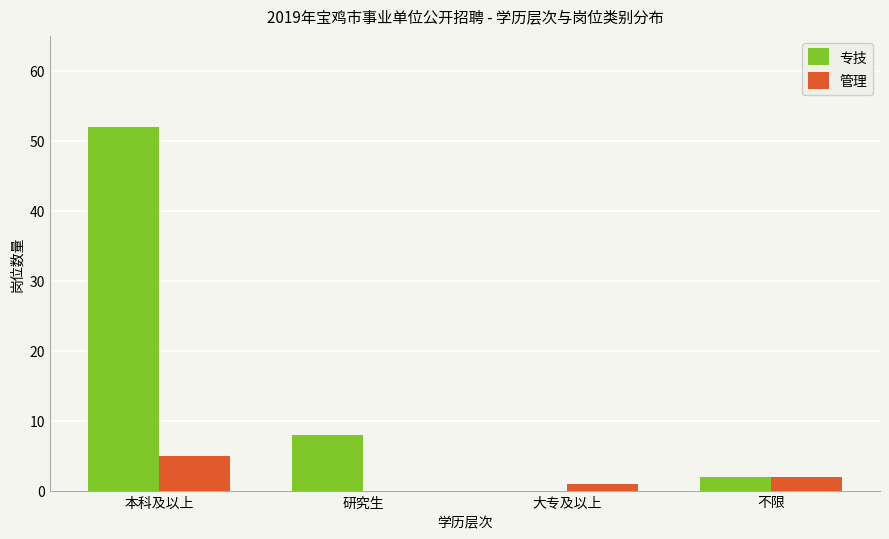

At which category is the sum across all series the highest?

本科及以上